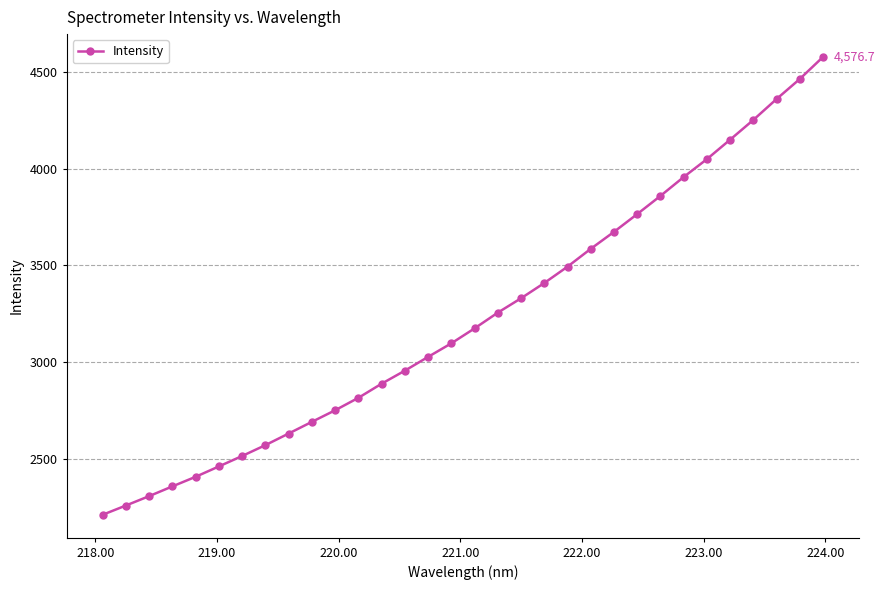

True or false: there are more than 2 points higher than both neighbors.

False